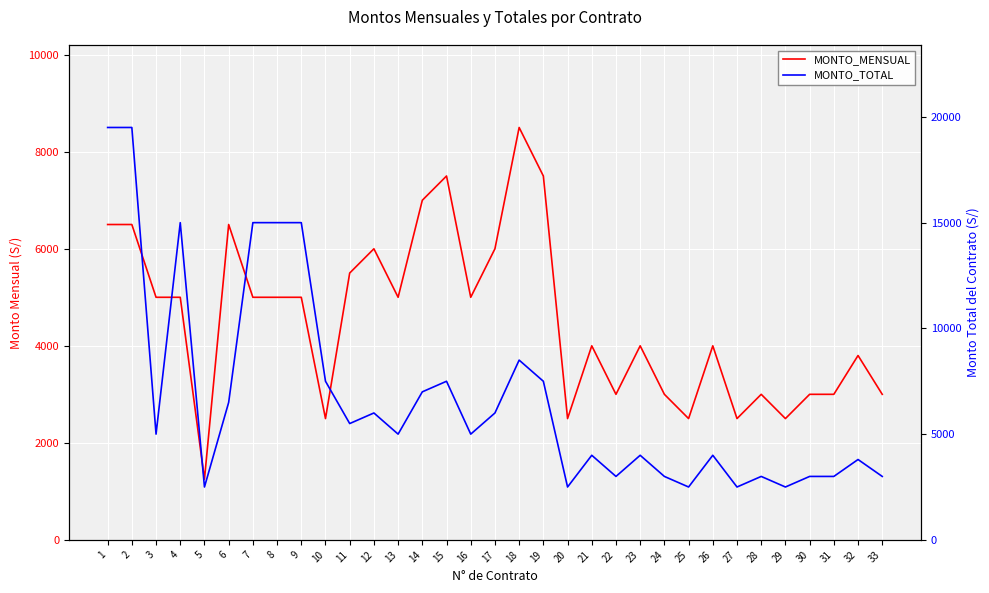

Between 16 and 21, which series saw the biggest shift?

MONTO_MENSUAL